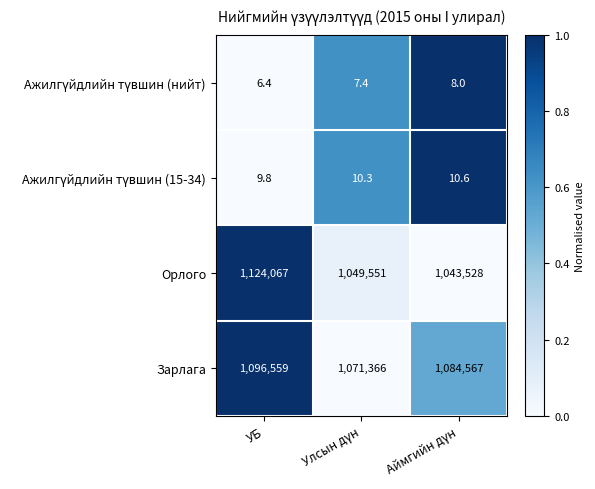

Which label corresponds to the largest value in the chart?

УБ